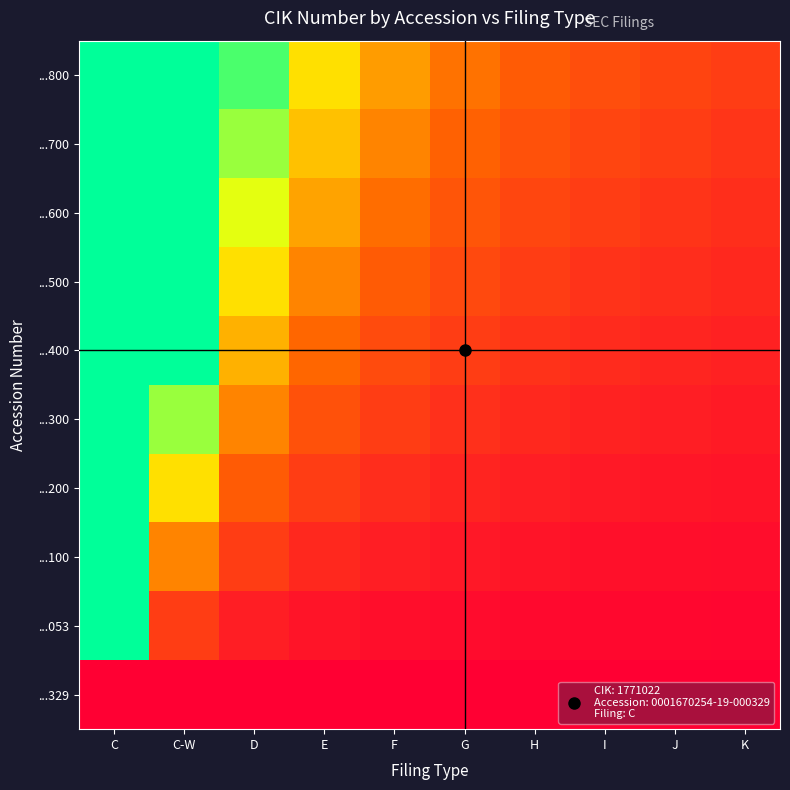

At H, list the series in order from largest to smallest.

...800, ...700, ...600, ...500, ...400, ...300, ...200, ...100, ...053, ...329